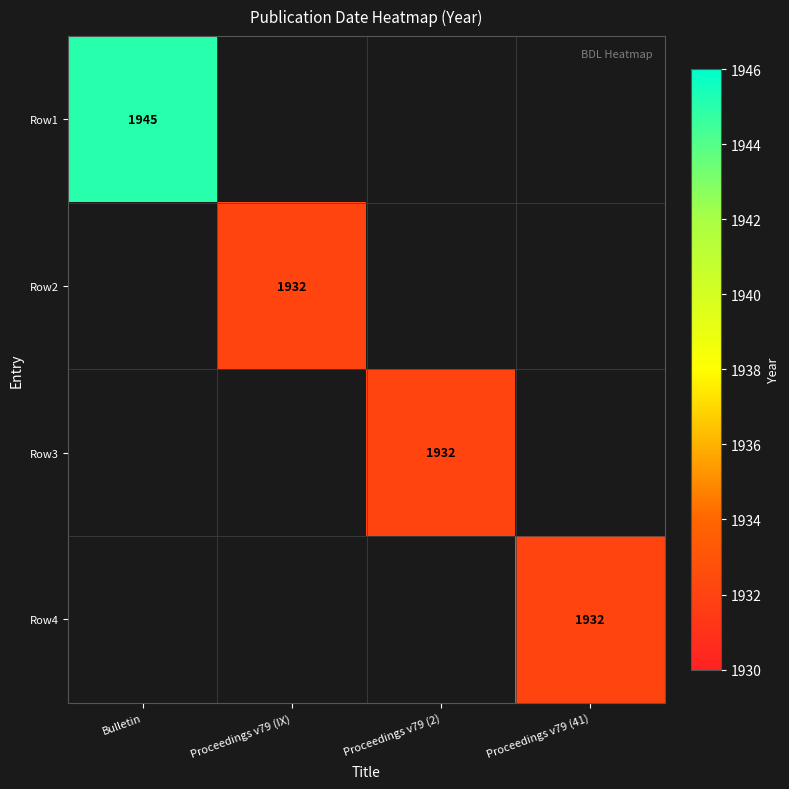

Which has a higher value, Proceedings v79 (IX) or Proceedings v79 (2)?

Proceedings v79 (2)